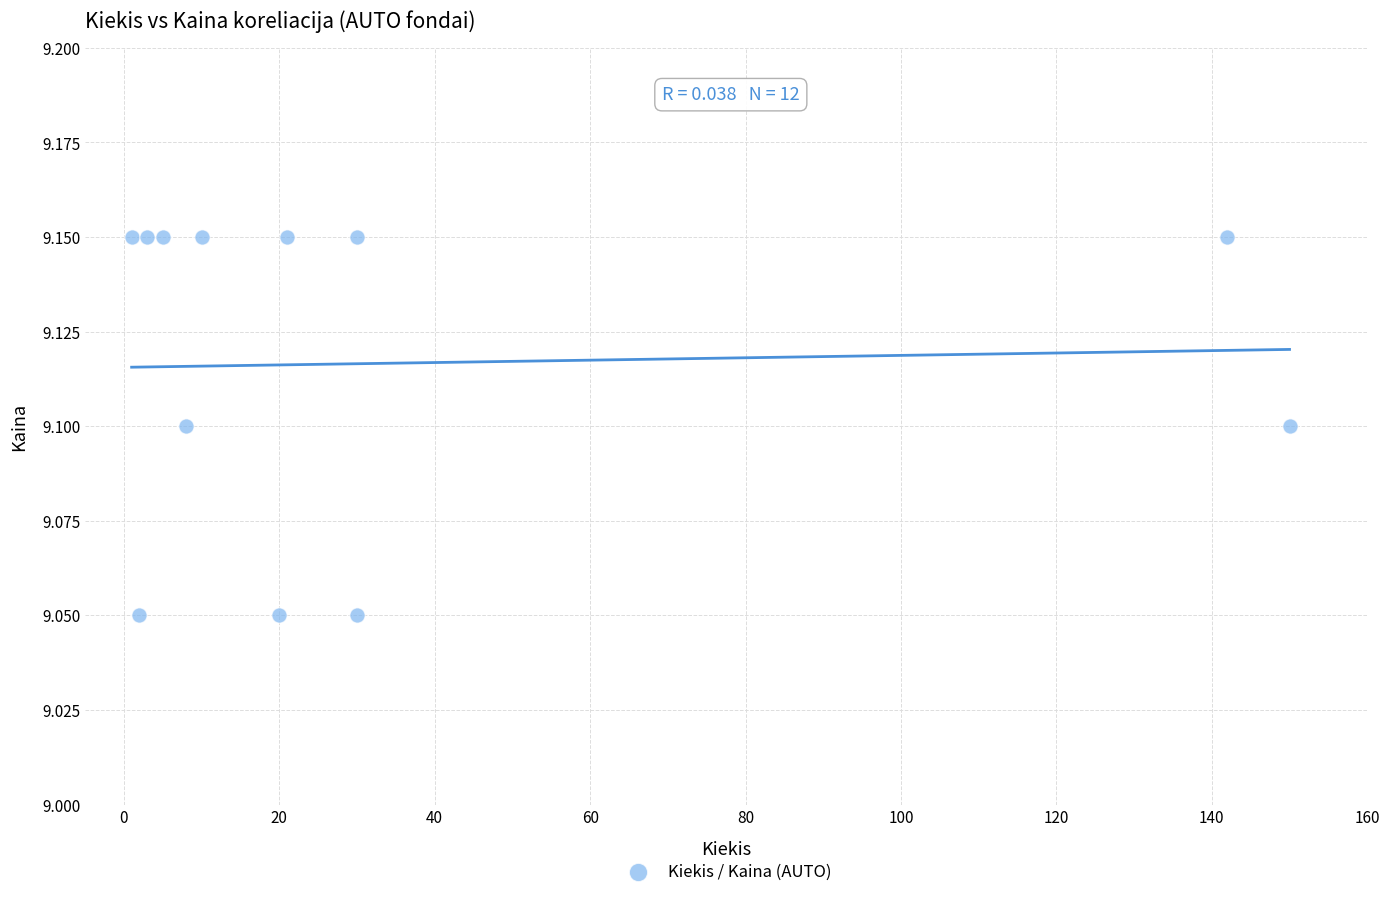

What is the average X value?

35.2